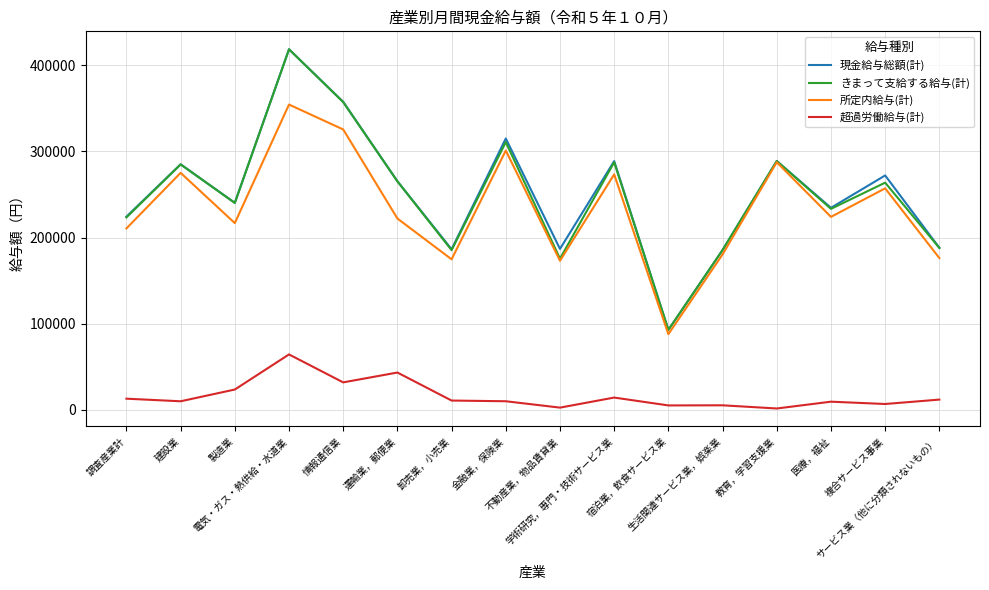

Which series has the widest spread of values?

きまって支給する給与(計)